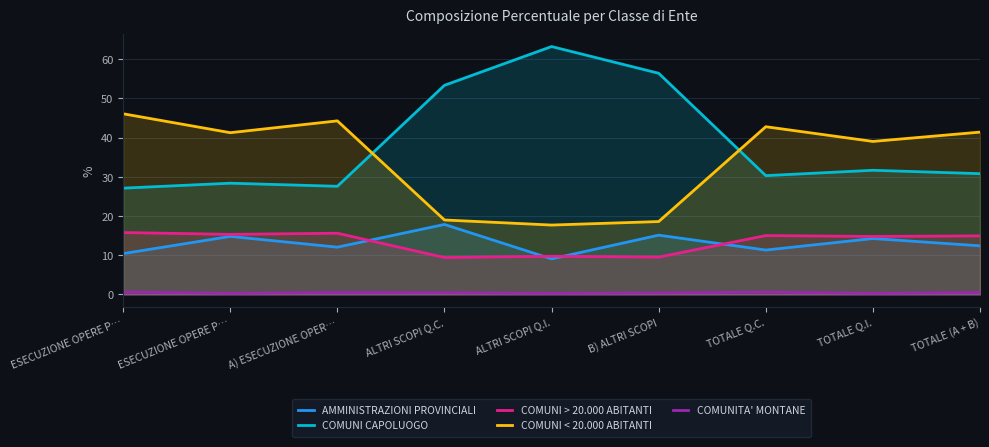

The COMUNI > 20.000 ABITANTI series shows 14.9 at TOTALE (A + B). True or false?

True